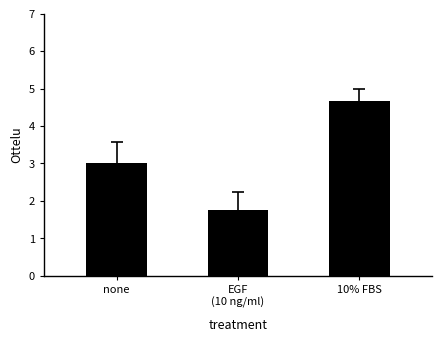

Reading left to right, what are all the values shown in this chart?

3.0	1.8	4.7